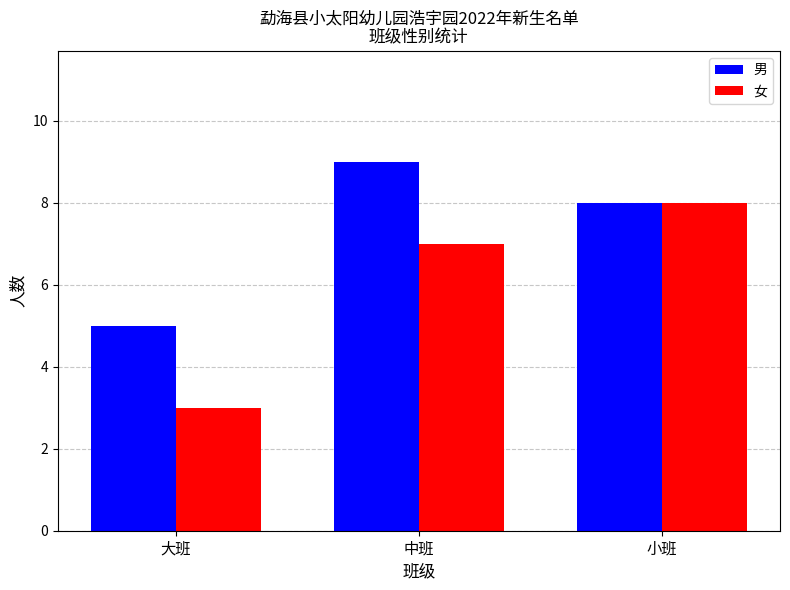

Count the number of categories in the chart.

3